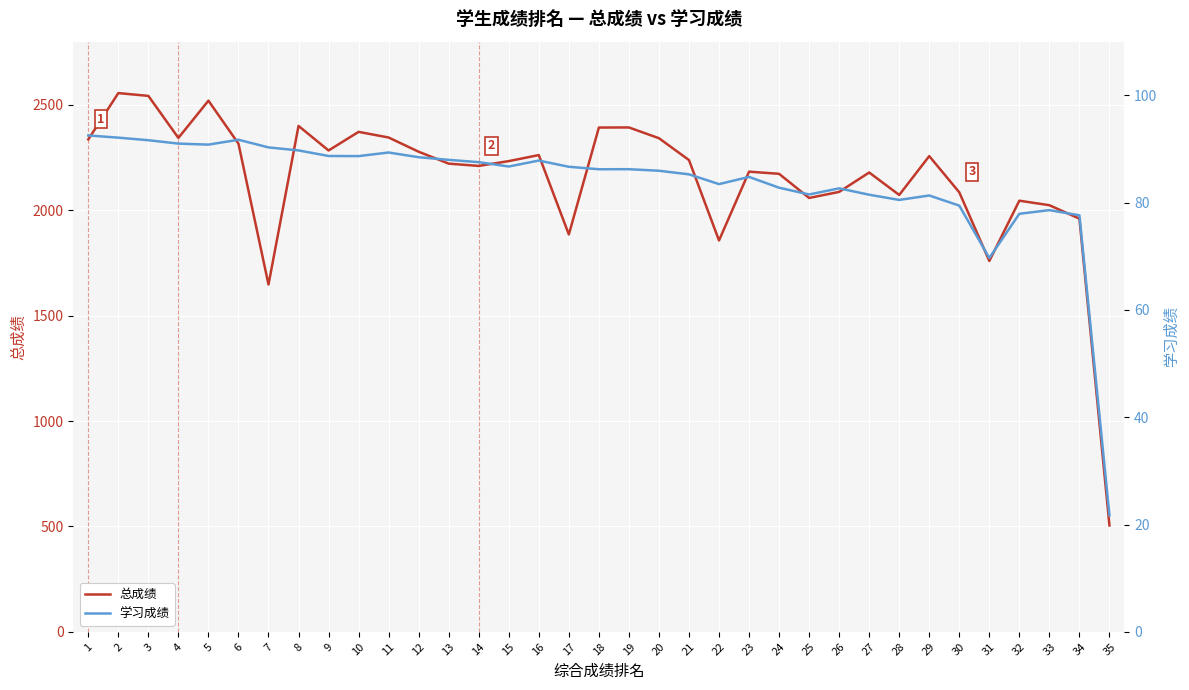

True or false: 学习成绩 has a value of 87.5 at 14.

True